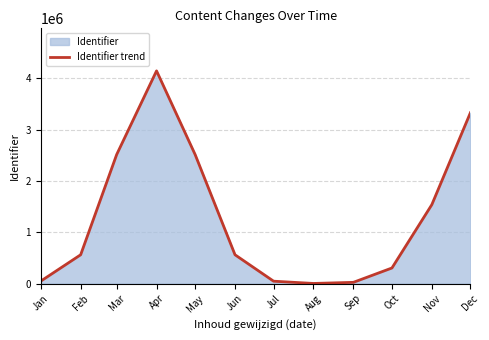

What is the average value?

1298635